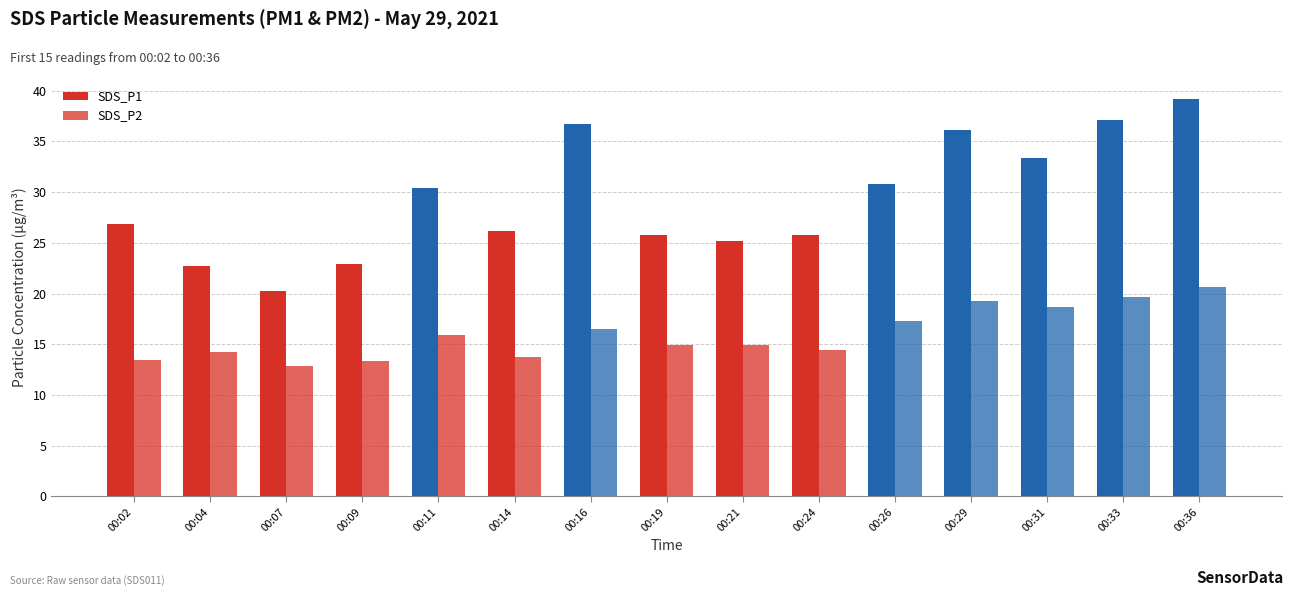

Which series has the widest spread of values?

SDS_P1